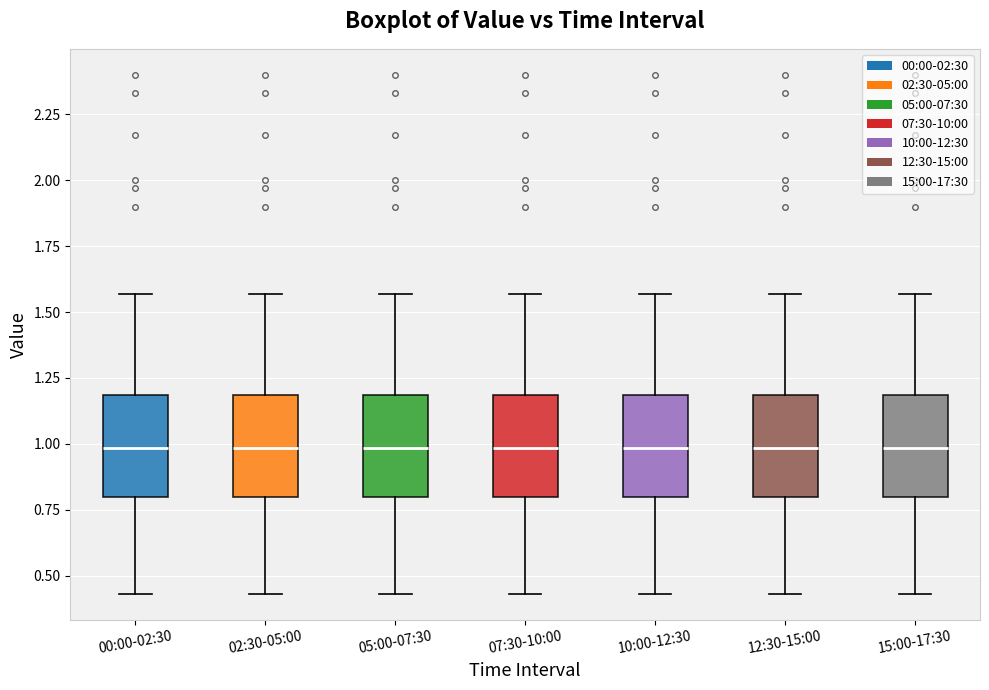

Reading left to right, transcribe this box plot: for each box, give where its median line is, the range the box spans, and where its two whiskers end, as read against the y-axis. The values are not printed on the chart, so give them approximately, as read against the axis.

00:00-02:30: median 1.00, box 0.80 to 1.20, whiskers 0.45 to 1.55
02:30-05:00: median 1.00, box 0.80 to 1.20, whiskers 0.45 to 1.55
05:00-07:30: median 1.00, box 0.80 to 1.20, whiskers 0.45 to 1.55
07:30-10:00: median 1.00, box 0.80 to 1.20, whiskers 0.45 to 1.55
10:00-12:30: median 1.00, box 0.80 to 1.20, whiskers 0.45 to 1.55
12:30-15:00: median 1.00, box 0.80 to 1.20, whiskers 0.45 to 1.55
15:00-17:30: median 1.00, box 0.80 to 1.20, whiskers 0.45 to 1.55